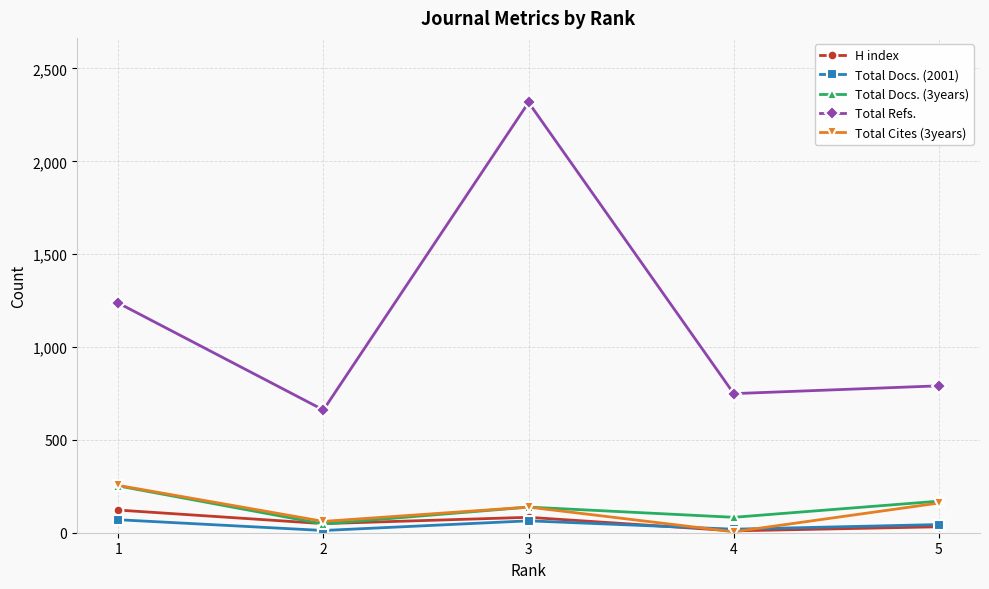

How many lines are shown in the chart?

5